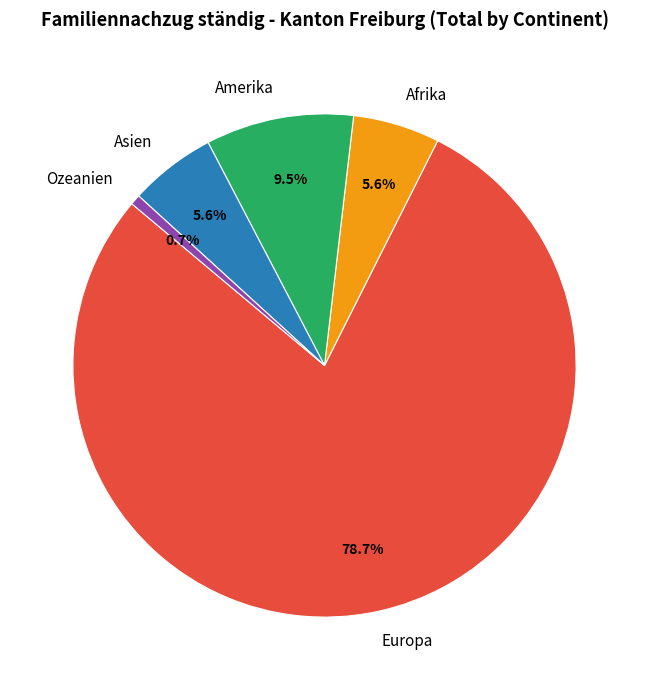

Is the sum of Europa and Afrika greater than half?

Yes